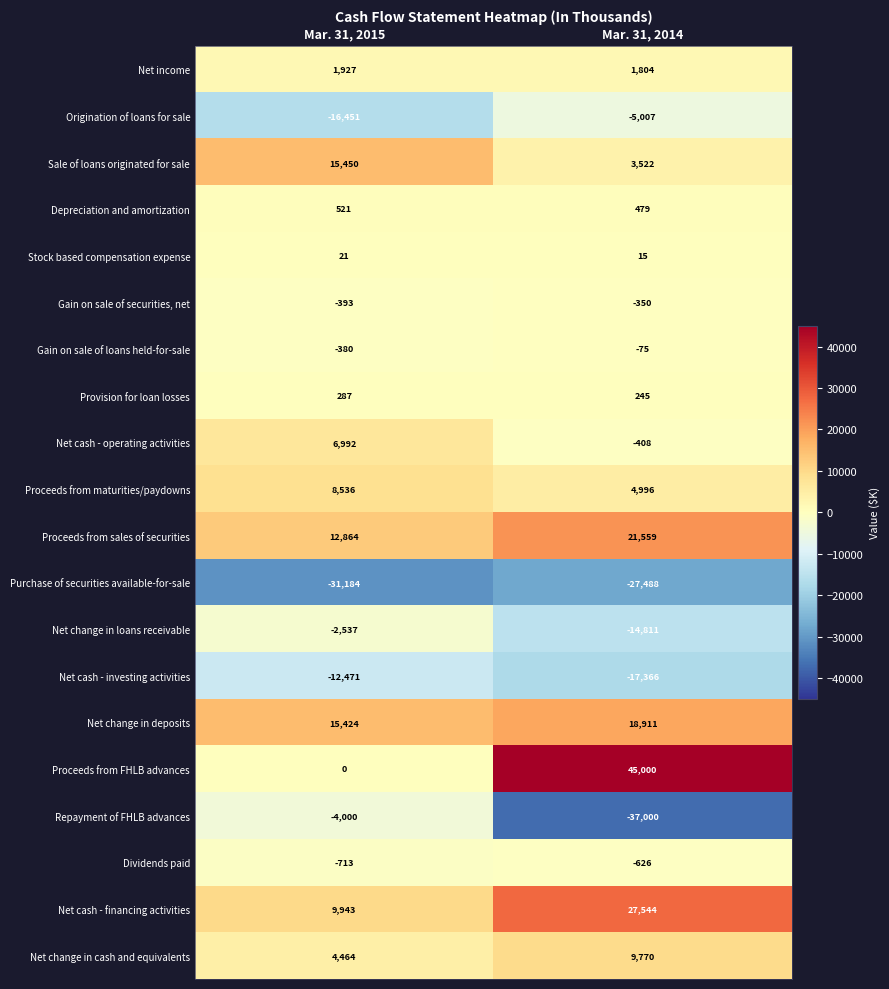

Which series changed the most between Mar. 31, 2015 and Mar. 31, 2014?

Proceeds from FHLB advances